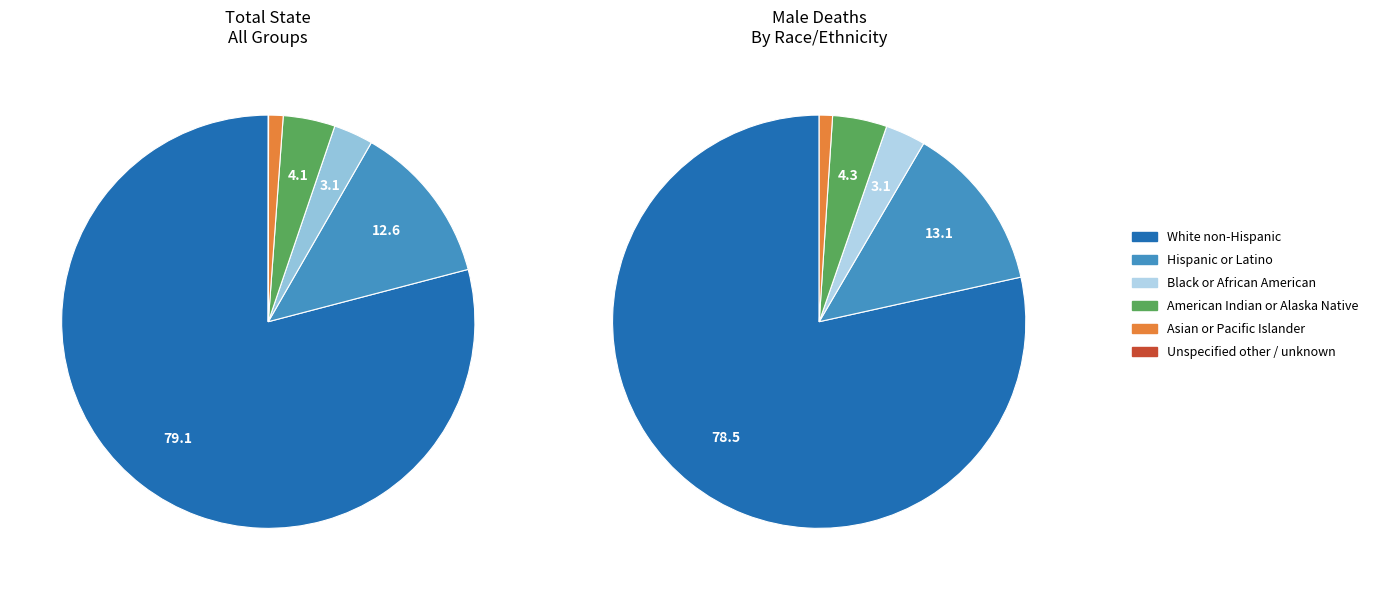

Which slice is the largest?

White non-Hispanic